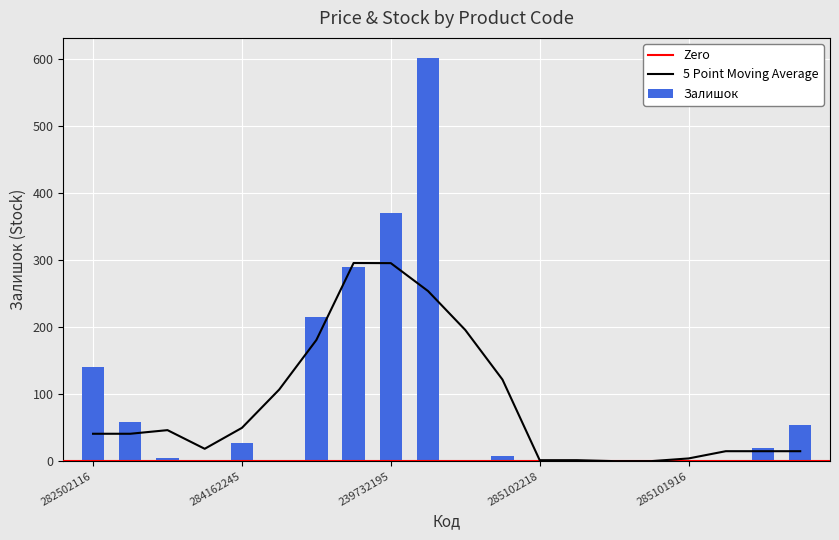

What is the label of the 13th bar from the left?

285102218